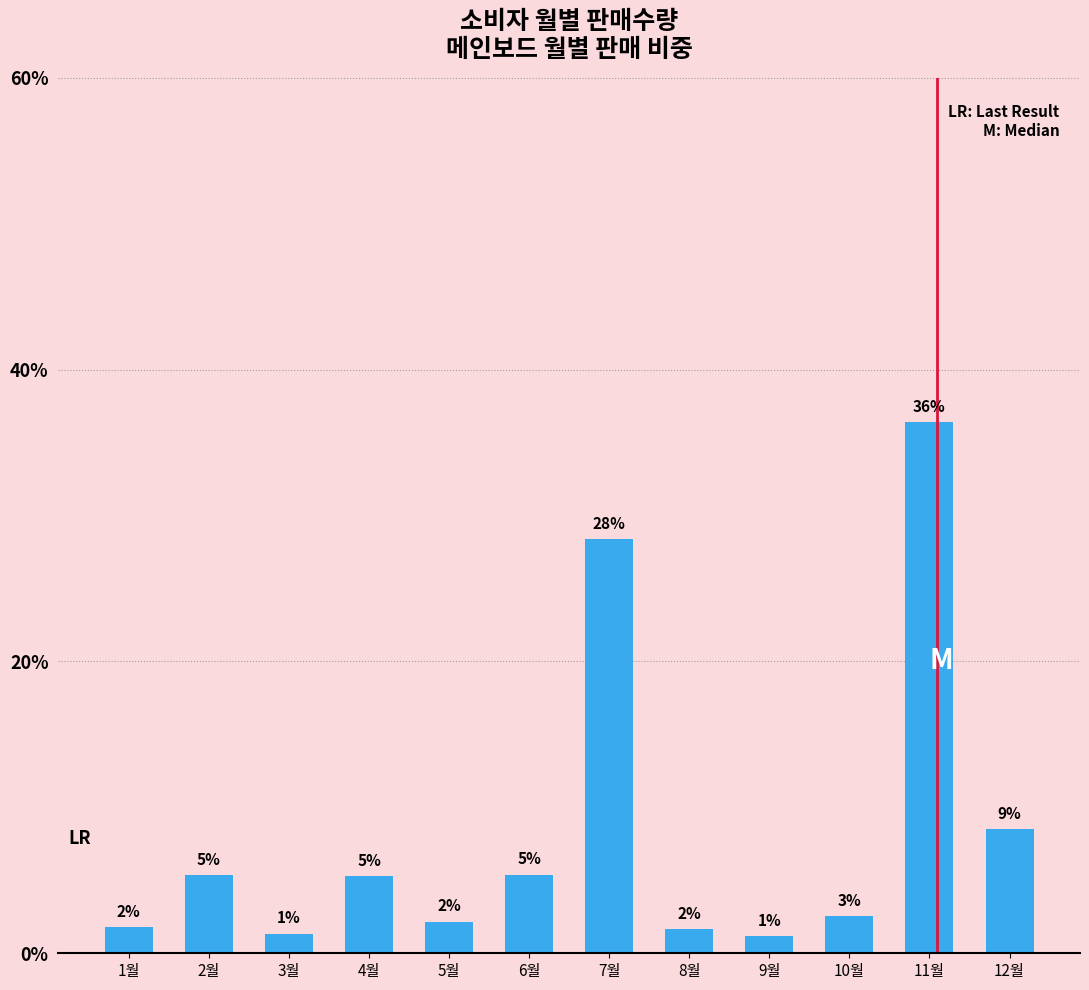

What position from the right is 6월?

7